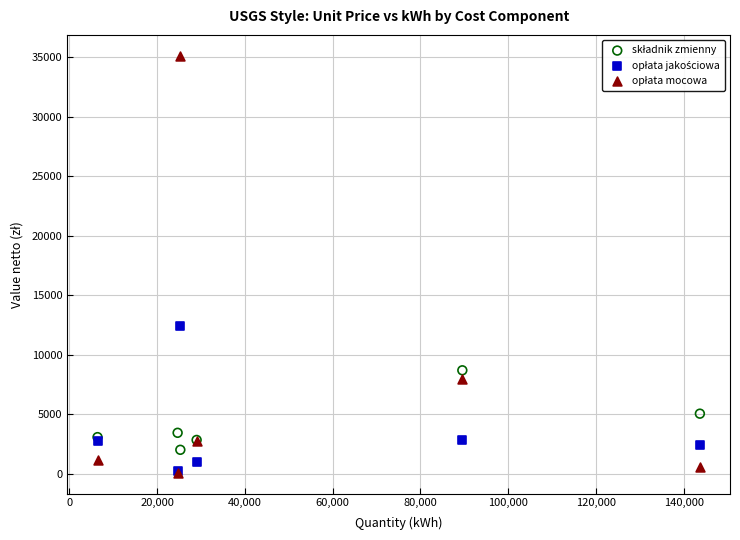

Across all series, what Y value is closest to 17604?

12438.4